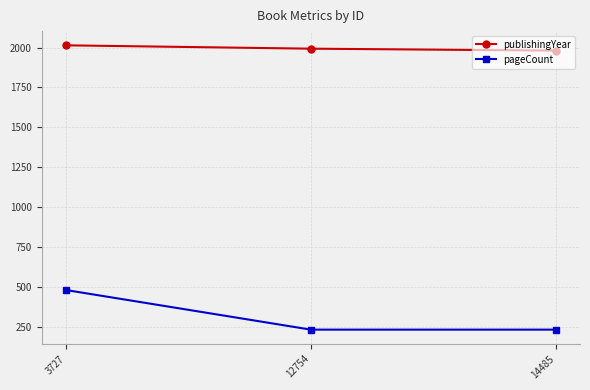

Rank the series by their maximum value, from highest to lowest.

publishingYear, pageCount